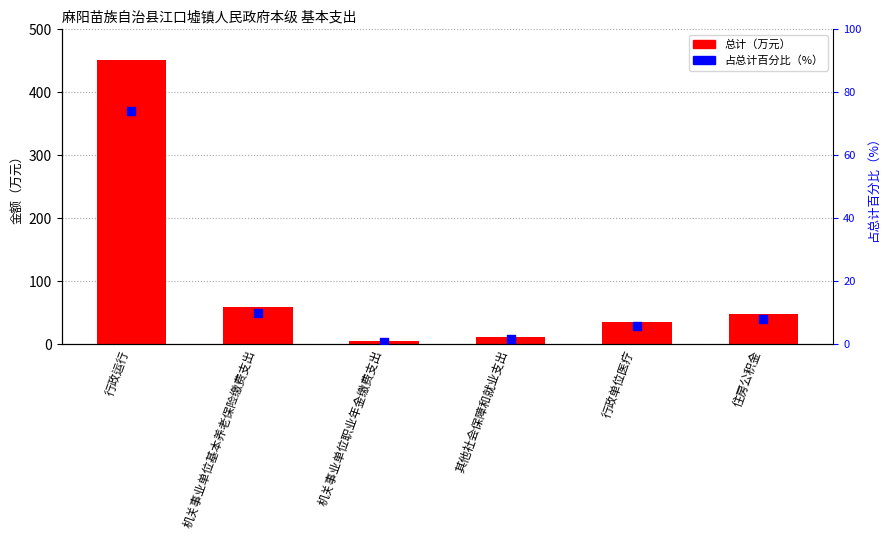

What are all the series names shown in the legend?

总计（万元）, 占总计百分比（%）